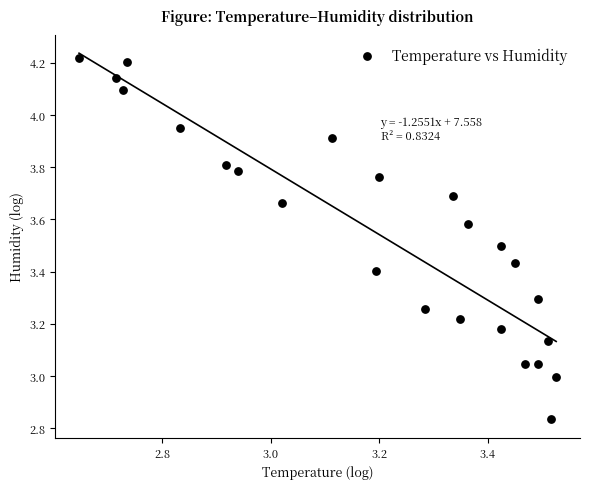

What is the range of X values (max minus min)?

0.9